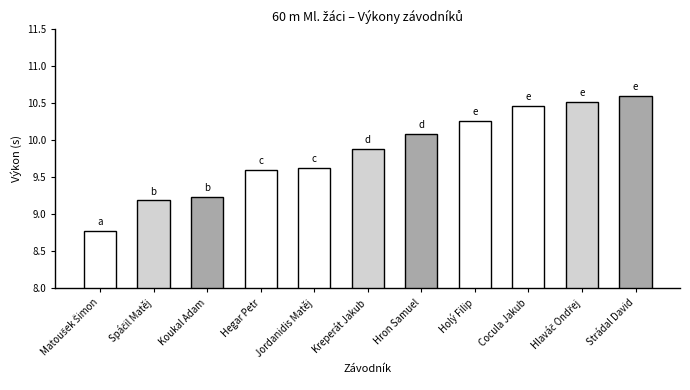

Does the chart contain stacked bars?

No